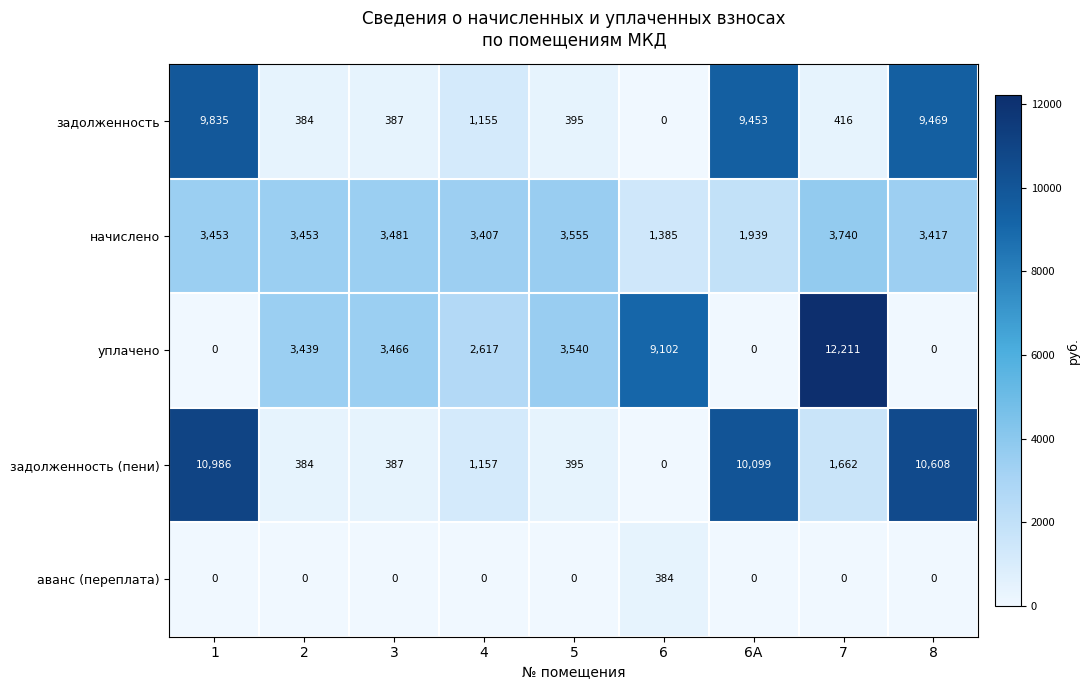

Is it true that задолженность (пени) equals 227 at 2?

False